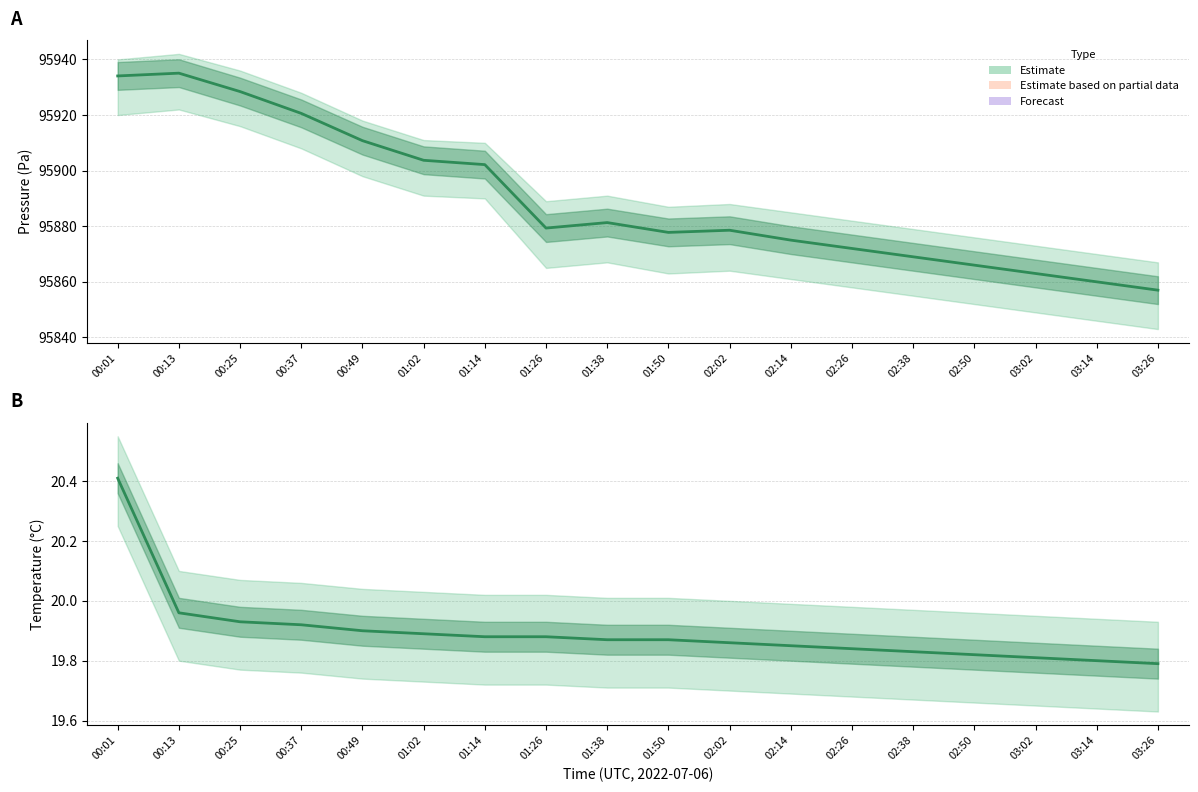

Is it true that the value at 00:37 is 10.4?

False